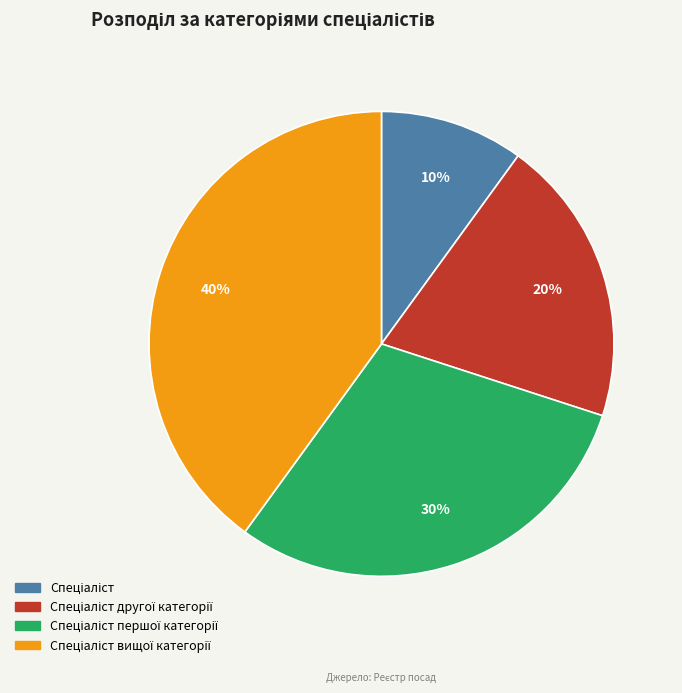

Is there a majority slice in this chart?

No